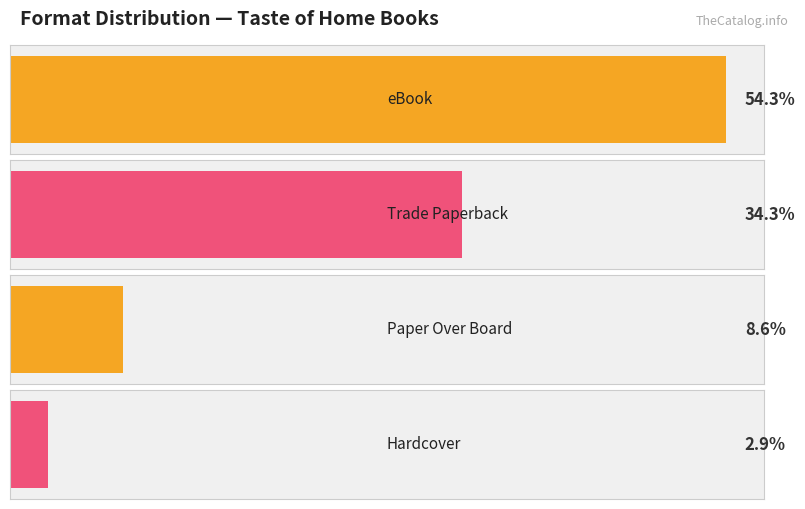

The value of Count at Trade Paperback is 9. True or false?

False